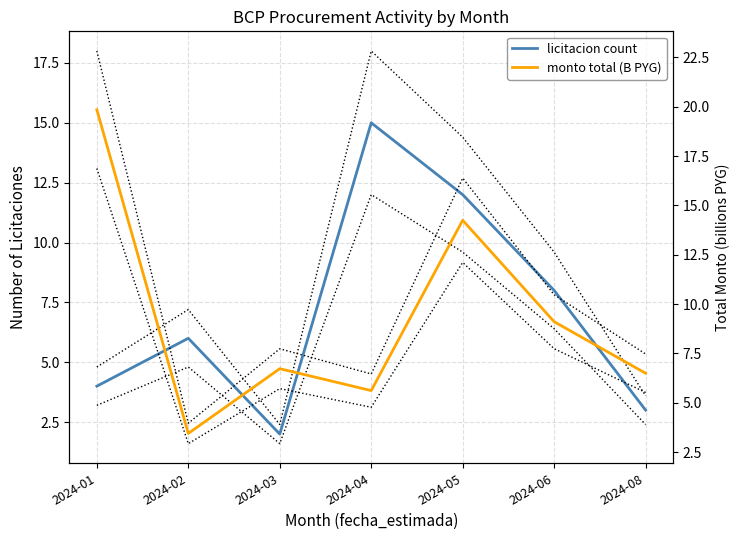

What is the minimum value shown in the chart?

2.0